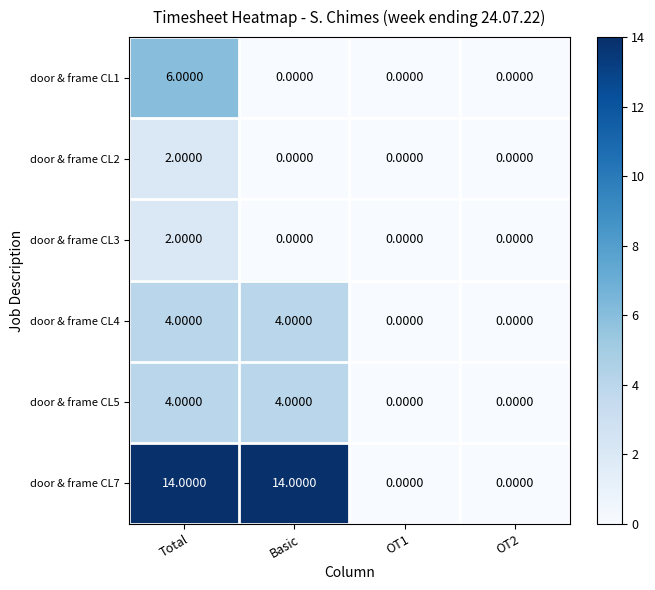

What is the sum of all door & frame CL5 values?

8